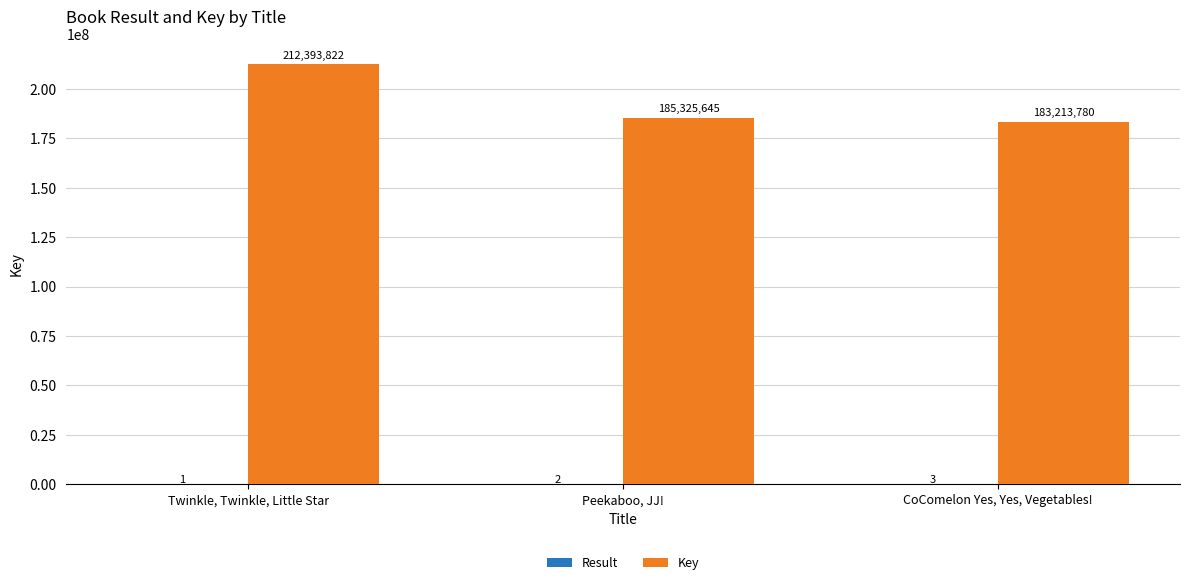

Which series has the largest total across all categories?

Key